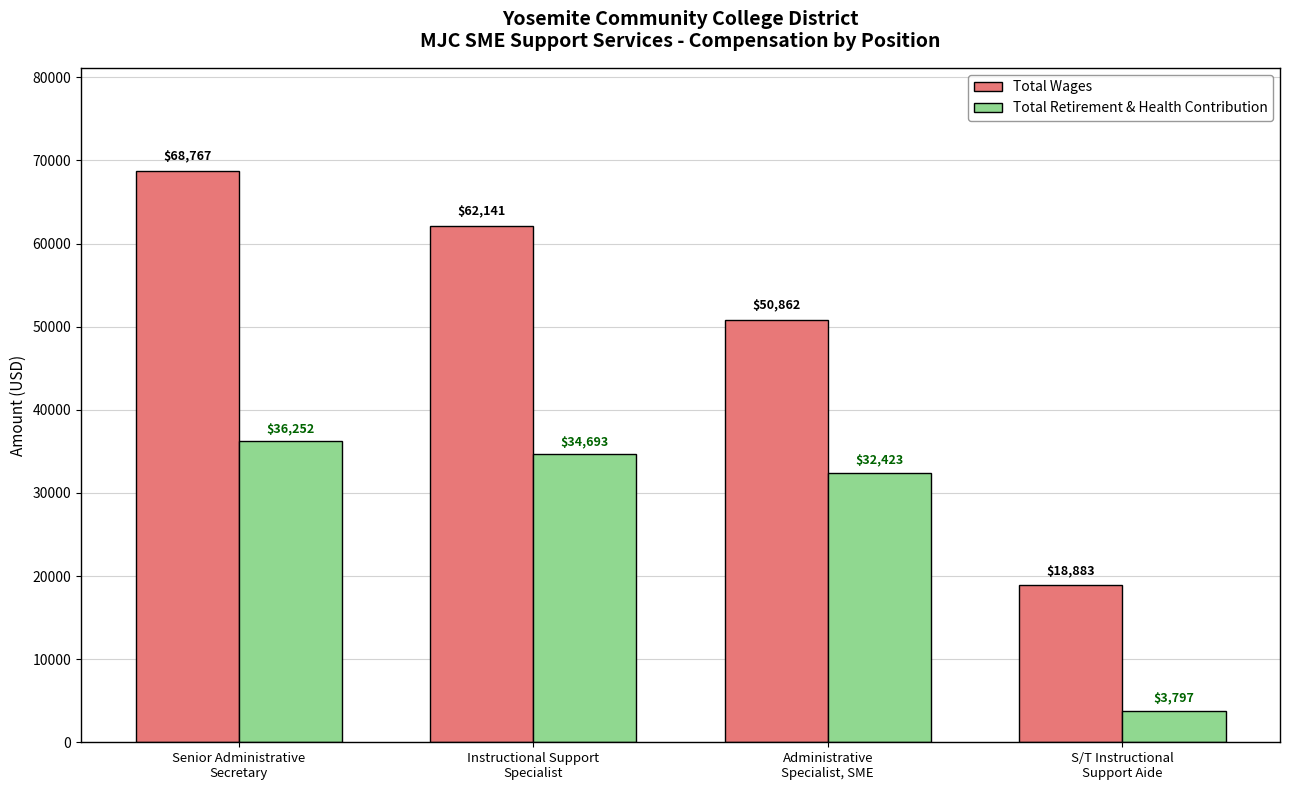

What is the difference between the Total Wages values at S/T Instructional
Support Aide and Administrative
Specialist, SME?

31979